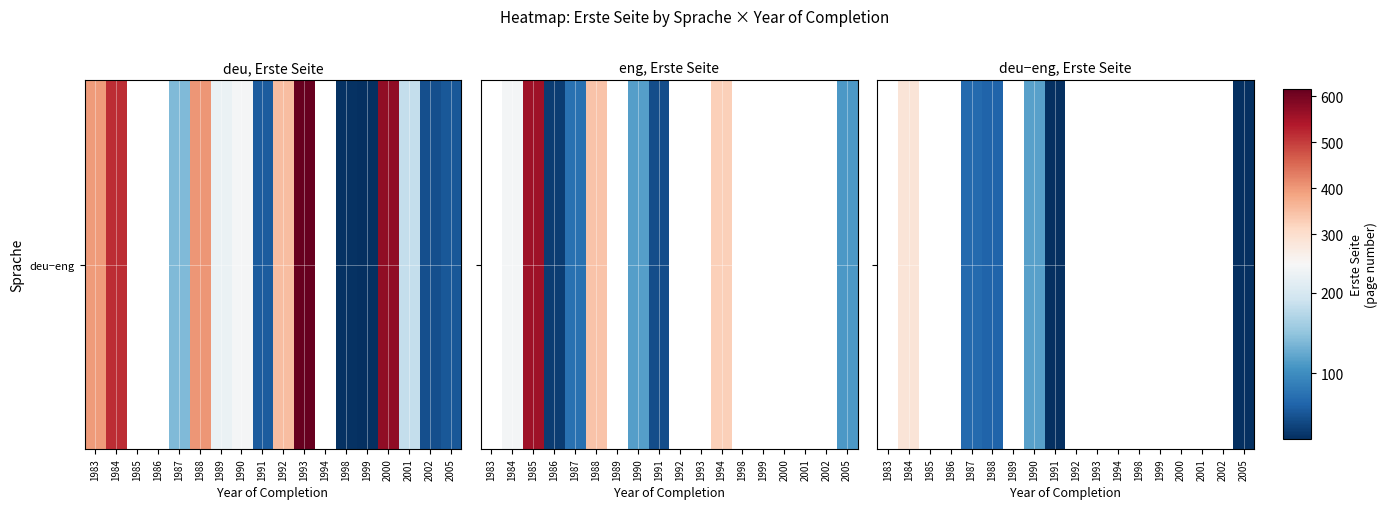

Count the number of data series in this chart.

1